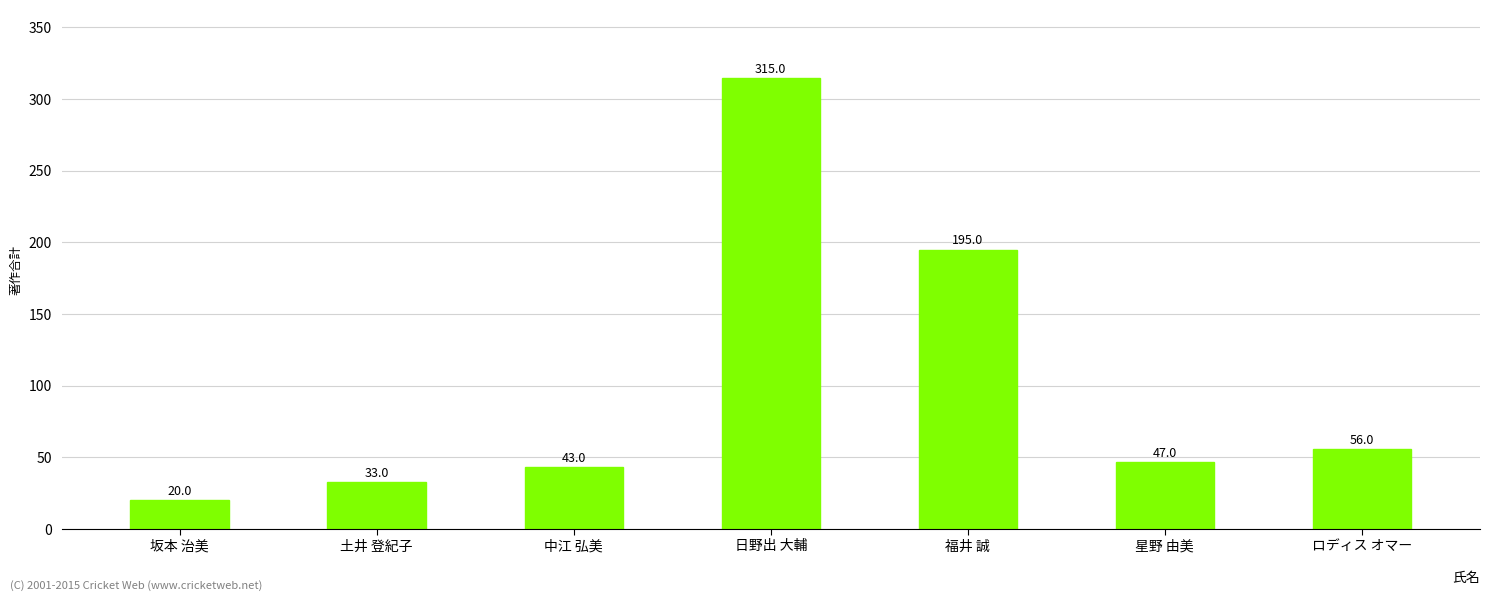

Which has a higher value, 土井 登紀子 or 福井 誠?

福井 誠